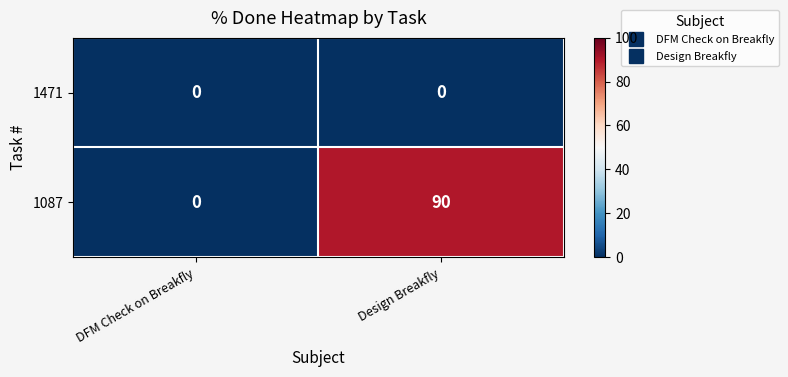

Reading left to right, transcribe all the data shown in this chart.

1471: DFM Check on Breakfly=0	Design Breakfly=0
1087: DFM Check on Breakfly=0	Design Breakfly=90